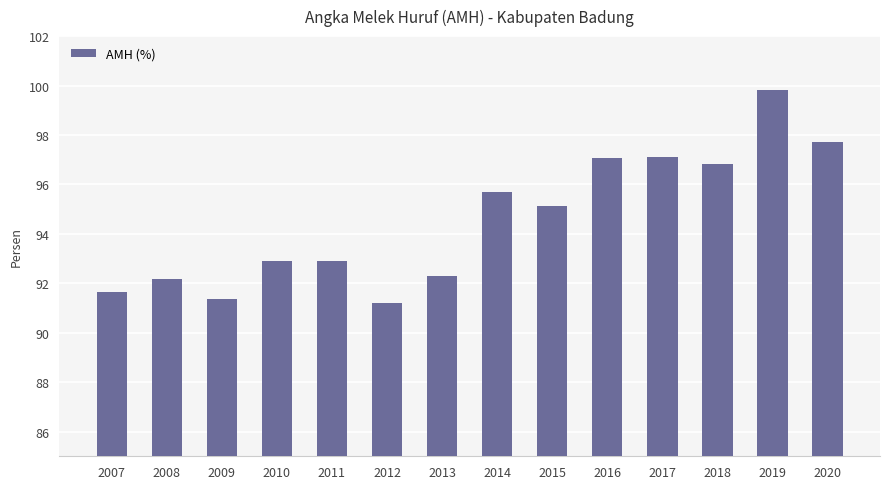

The value at 2011 is 49.7. True or false?

False